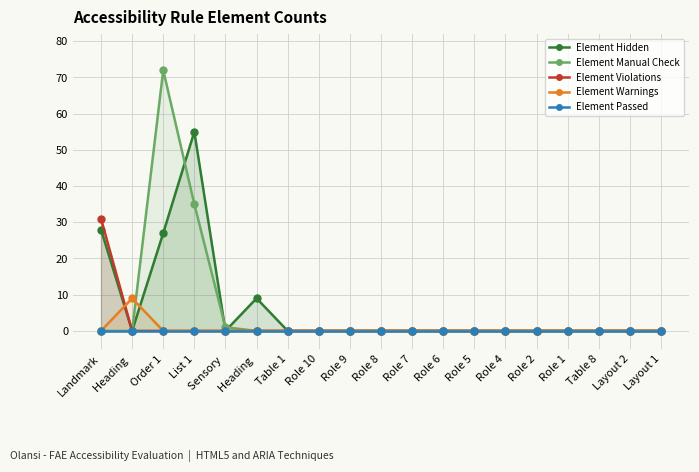

How many lines are shown in the chart?

5